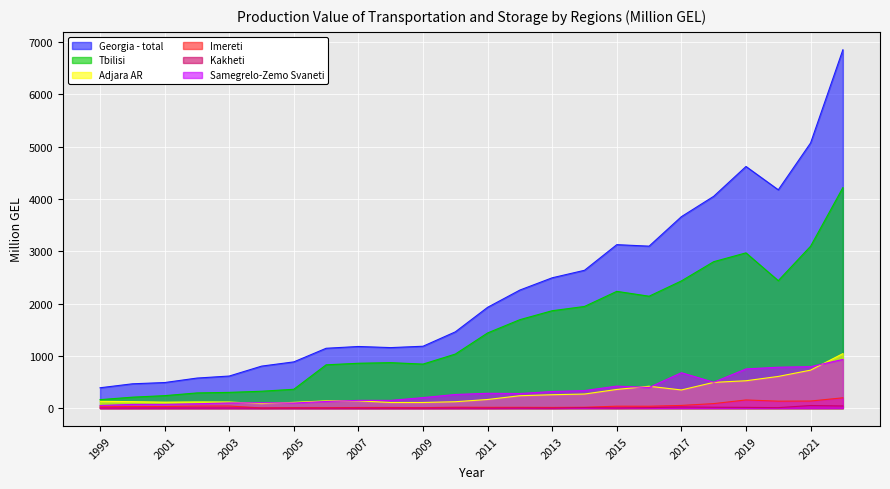

Which series changed the most between 2005 and 2011?

Tbilisi